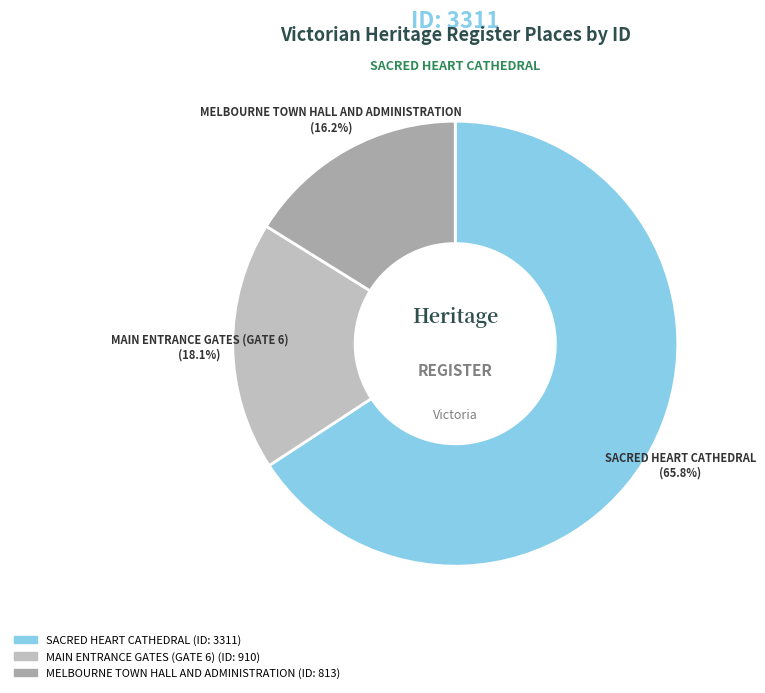

What is the majority slice?

SACRED HEART CATHEDRAL